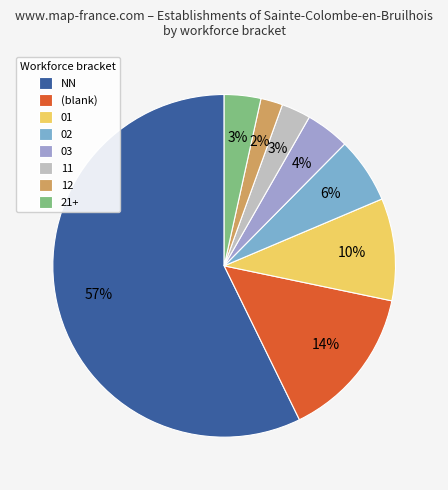

Is it true that NN is 49% of the pie?

False